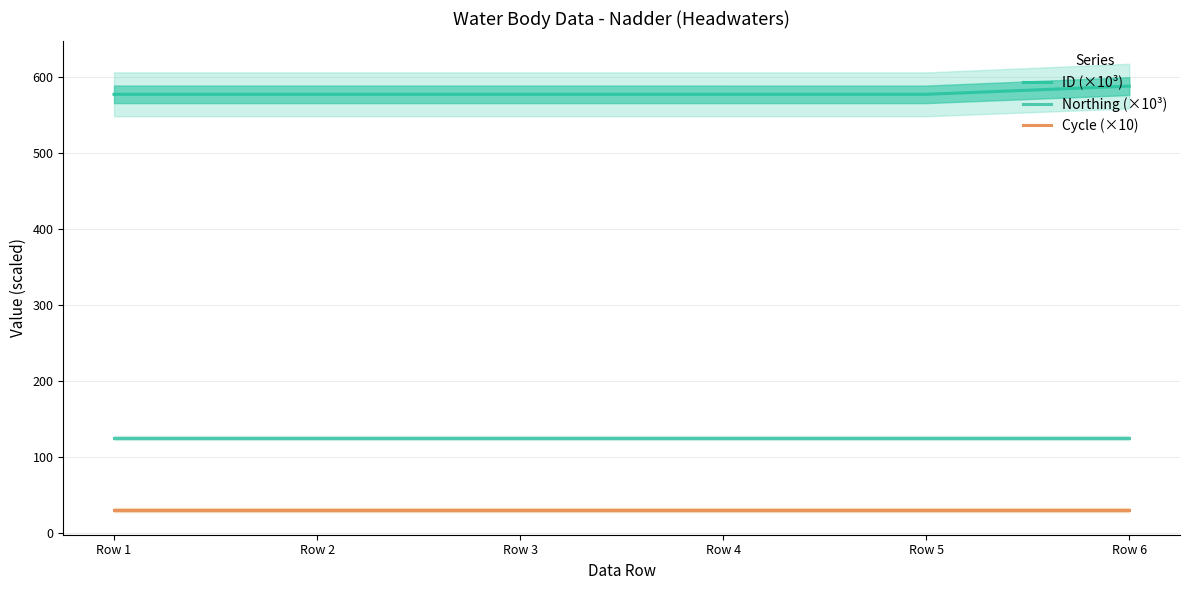

Where is ID (×10³) nearest to the value 583?

Row 1